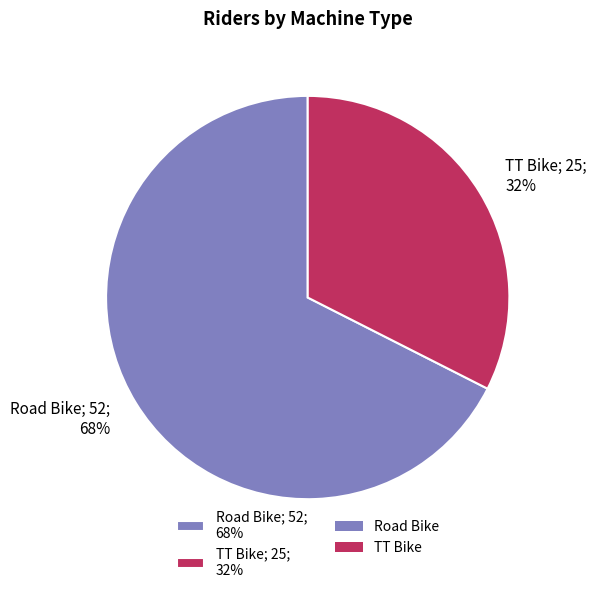

Approximately how many times larger is the value at Road Bike; 52; 68% compared to TT Bike; 25; 32%?

2.1